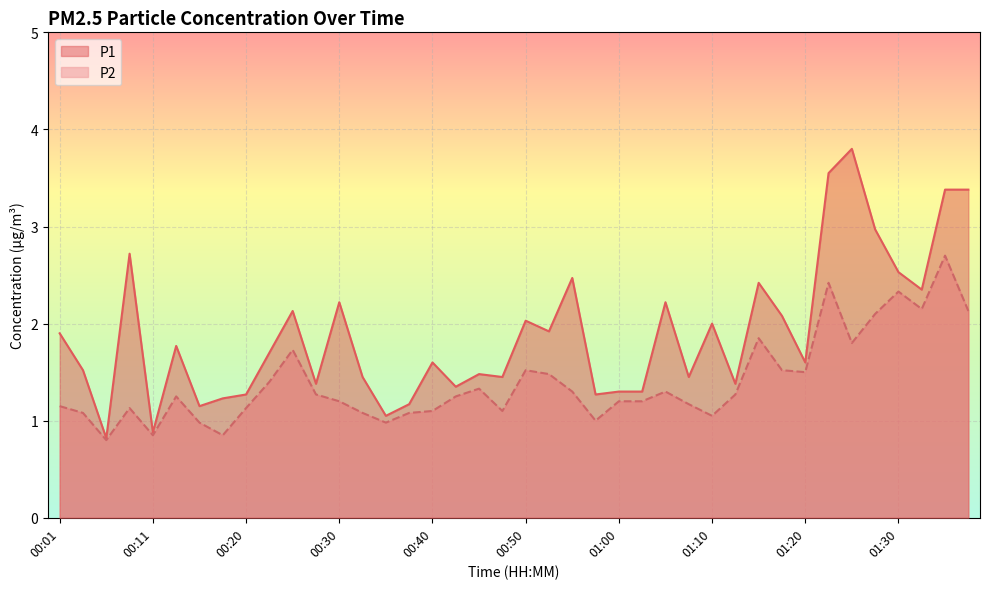

Which has a higher value, 00:52 or 00:06?

00:52